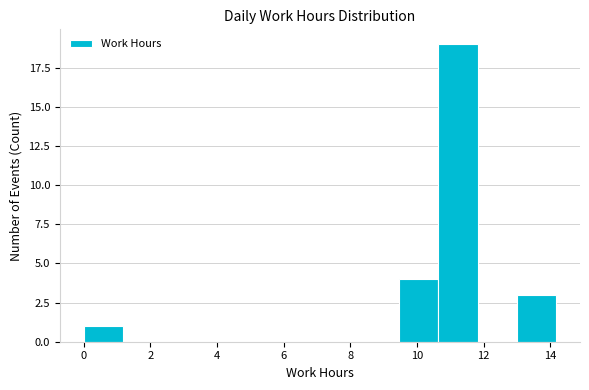

Reading left to right, transcribe this chart: for each bar, give the range it covers on the x-axis and its height. Neither the bar edges nor the heights are printed on the chart, so give them approximately, as read against the axes.

0.0 to 1.2: 1
1.2 to 2.4: 0
2.4 to 3.6: 0
3.6 to 4.8: 0
4.8 to 6.0: 0
6.0 to 7.0: 0
7.0 to 8.2: 0
8.2 to 9.4: 0
9.4 to 10.6: 4
10.6 to 11.8: 19
11.8 to 13.0: 0
13.0 to 14.2: 3